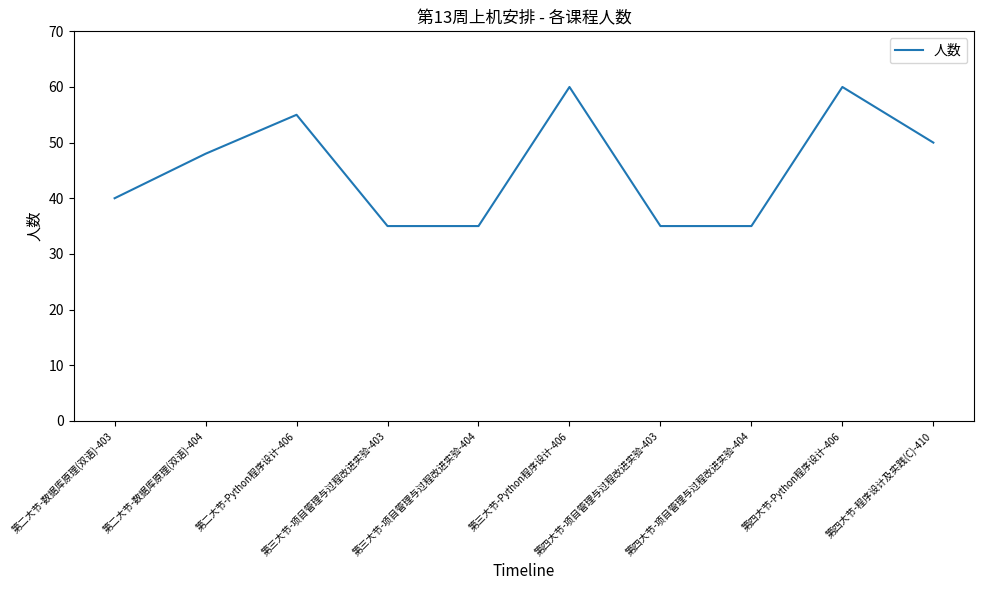

What is the difference between the values at 第三大节-Python程序设计-406 and 第二大节-Python程序设计-406?

5